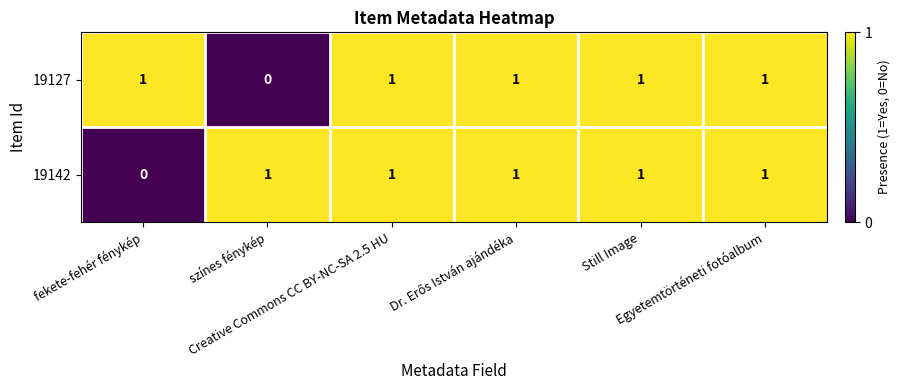

How many data points in 19127 are less than 1?

1